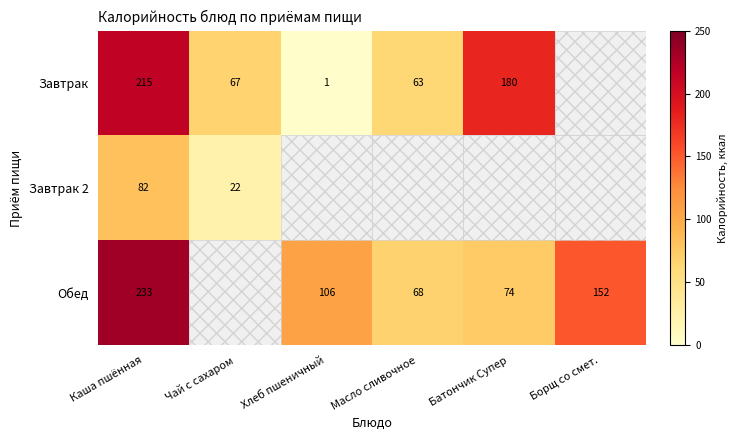

Rank the series by their maximum value, from lowest to highest.

Завтрак 2, Завтрак, Обед